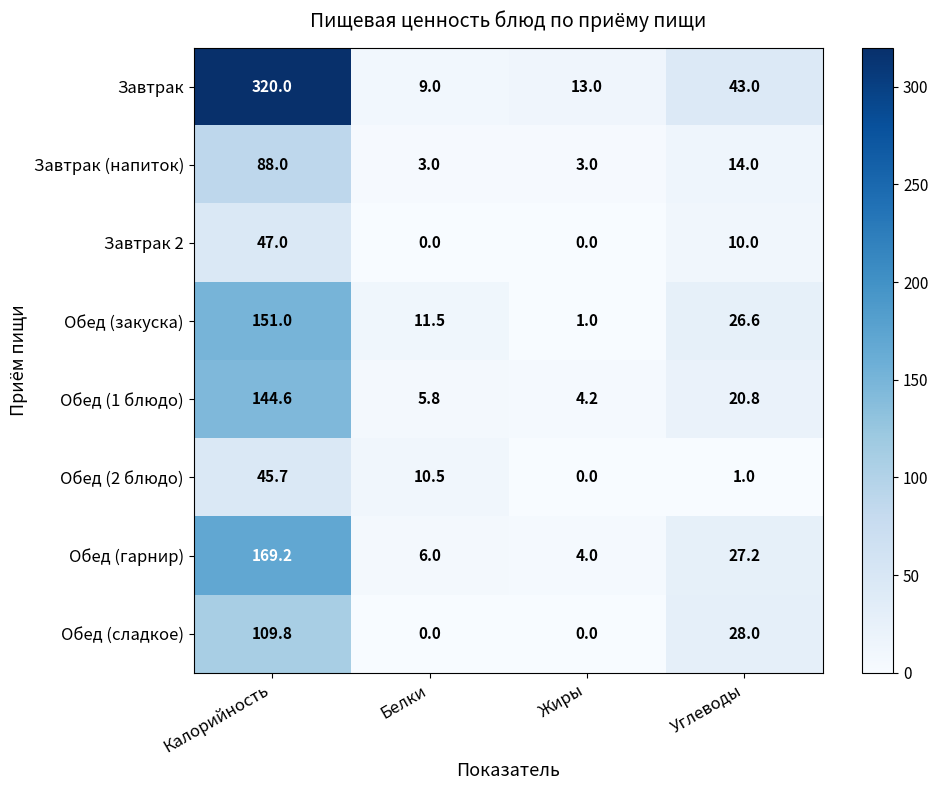

What is the highest value of the Завтрак series?

320.0